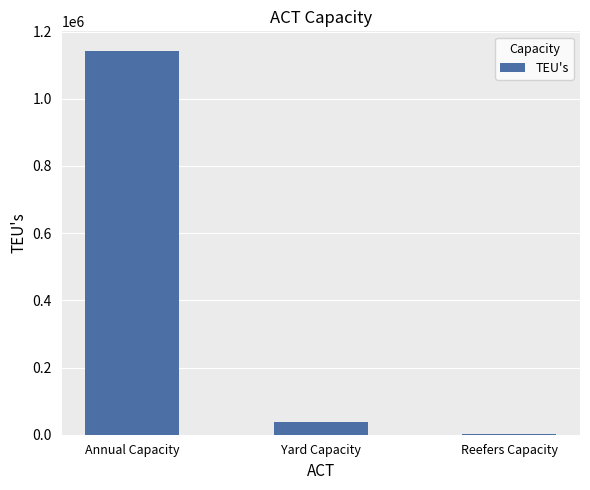

What is the approximate value at Annual Capacity?

1143540